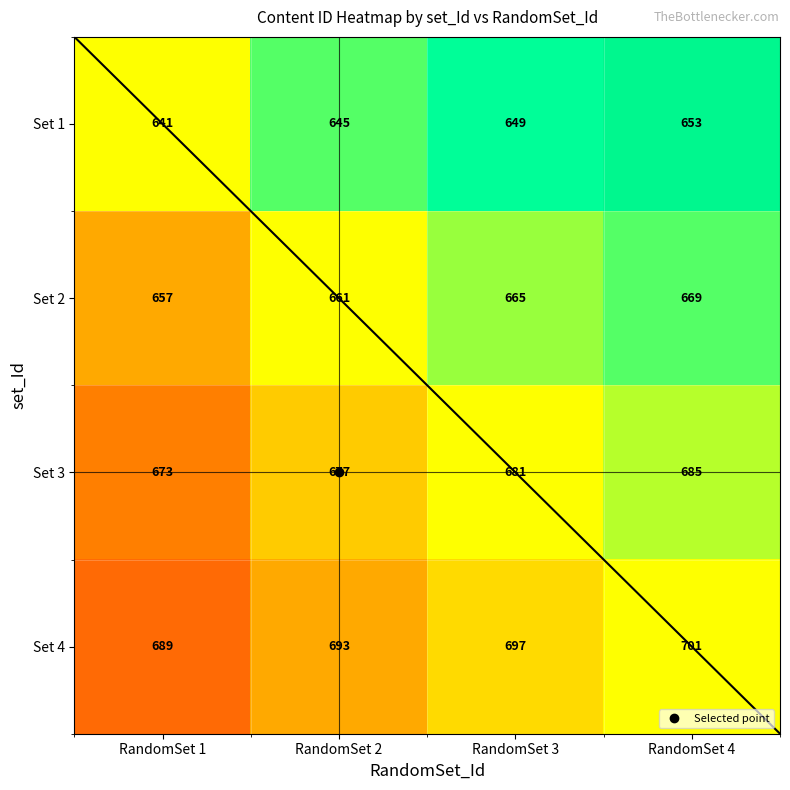

How many series are shown in this chart?

4